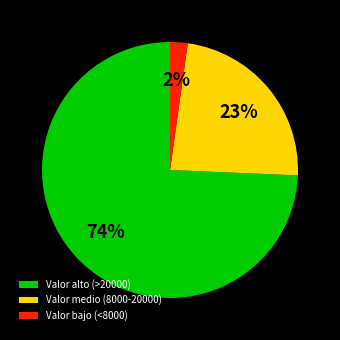

What is the largest slice in the pie chart?

Valor alto (>20000)